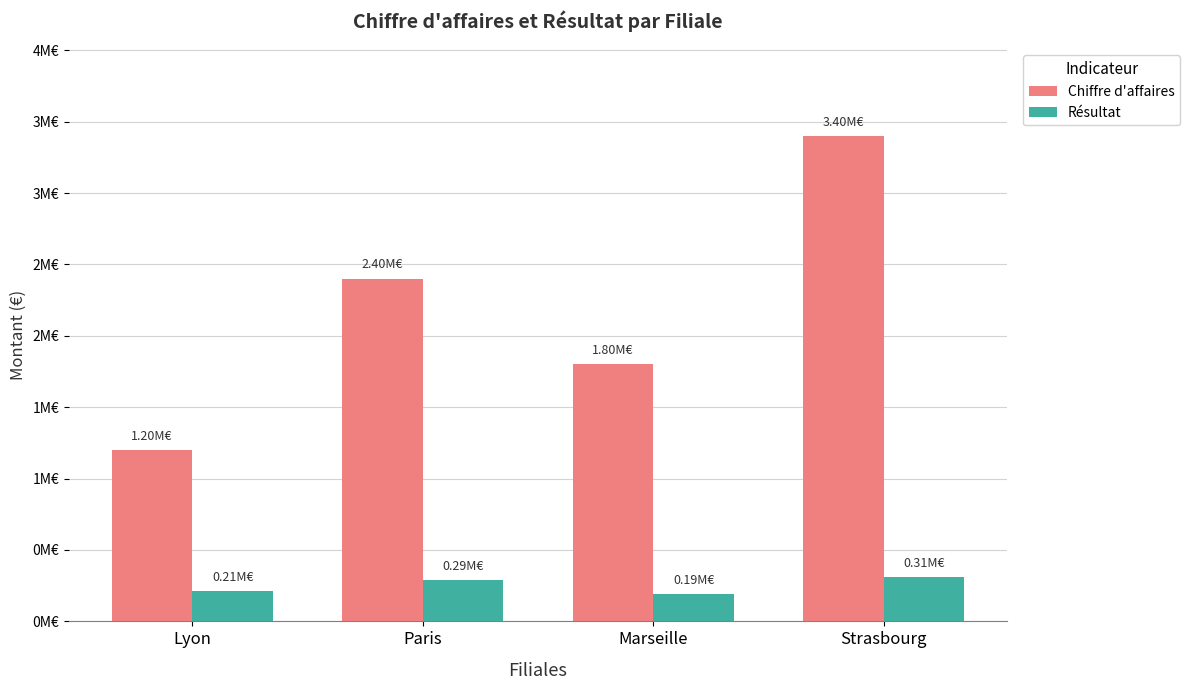

Reading left to right, list all the values displayed in this chart.

Chiffre d'affaires: 1200000	2400000	1800000	3400000
Résultat: 210000	290000	190000	310000